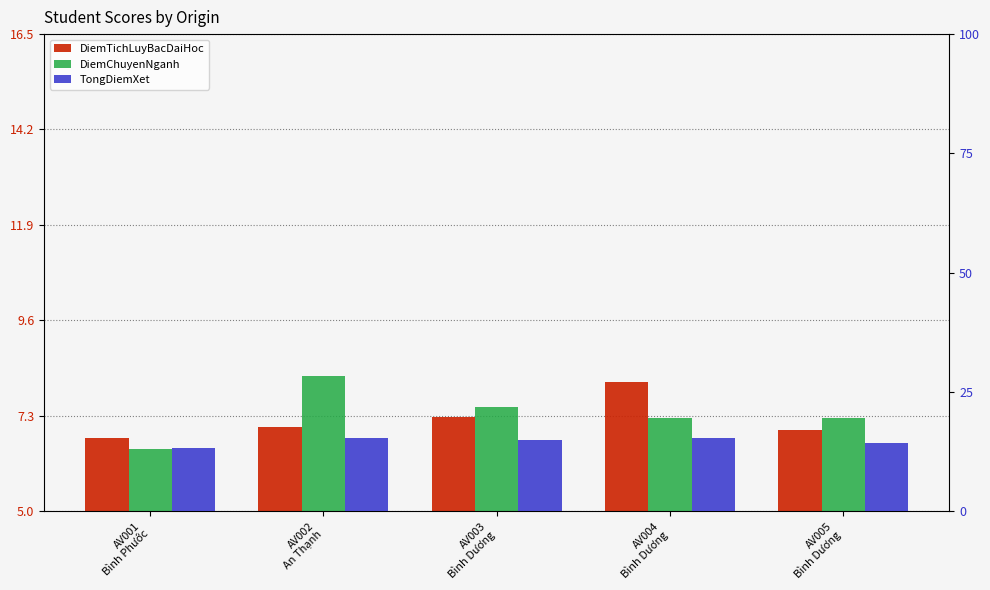

What are all the series names shown in the legend?

DiemTichLuyBacDaiHoc, DiemChuyenNganh, TongDiemXet